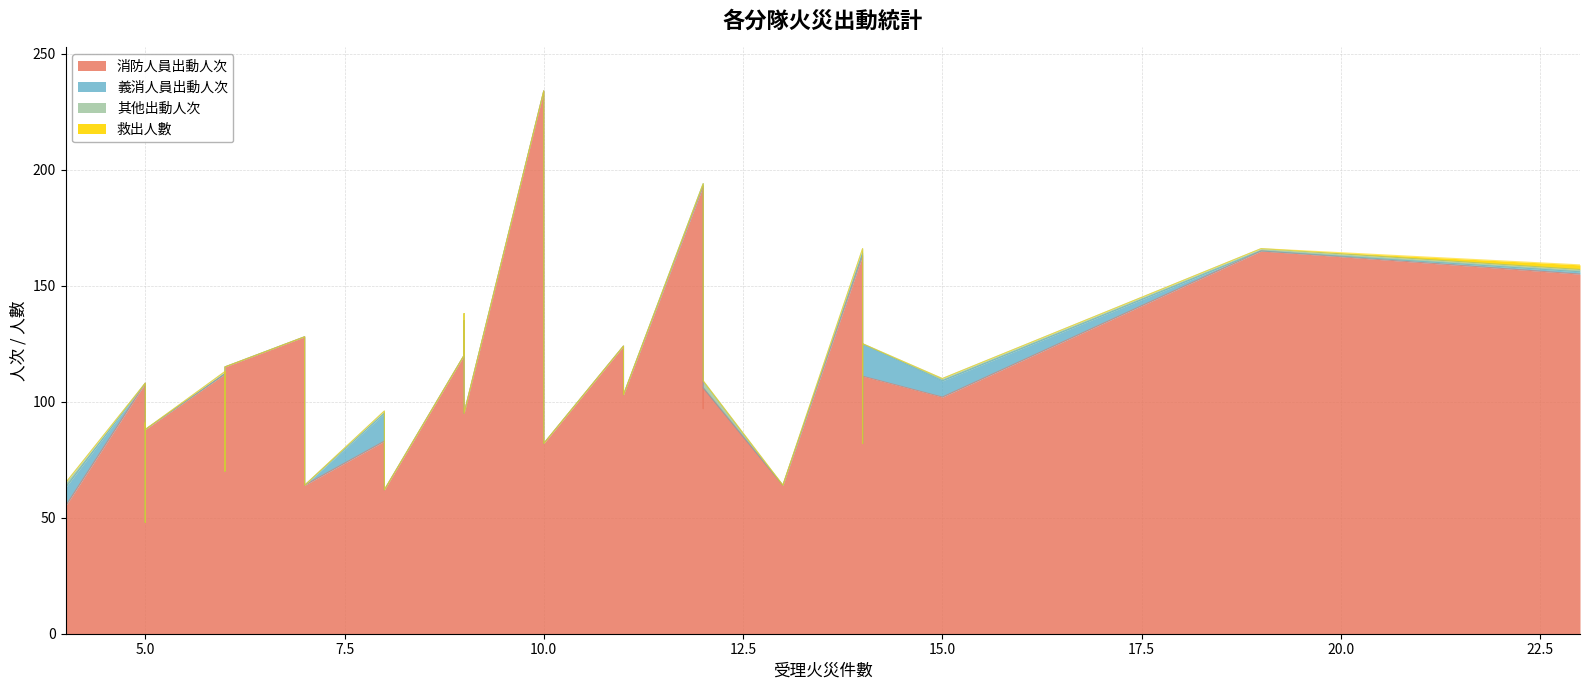

What is the difference between the second highest and second lowest values in the 其他出動人次 series?

3